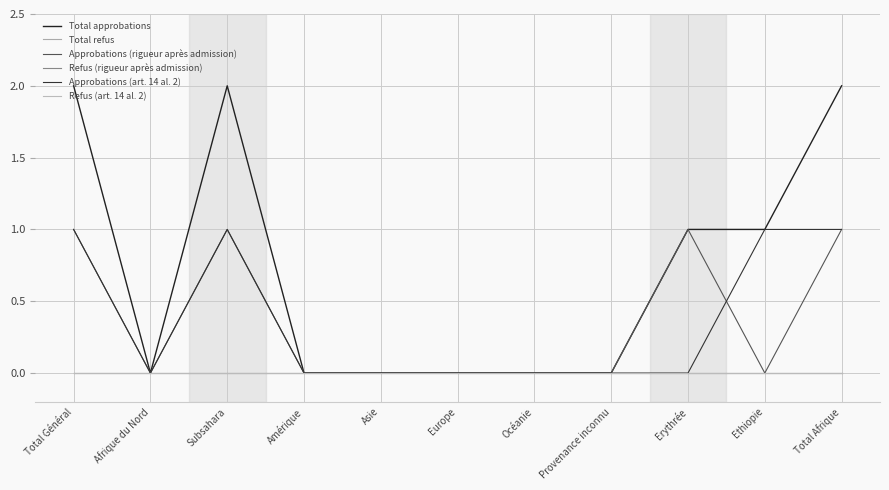

Is this an area chart (filled region under the line)?

No